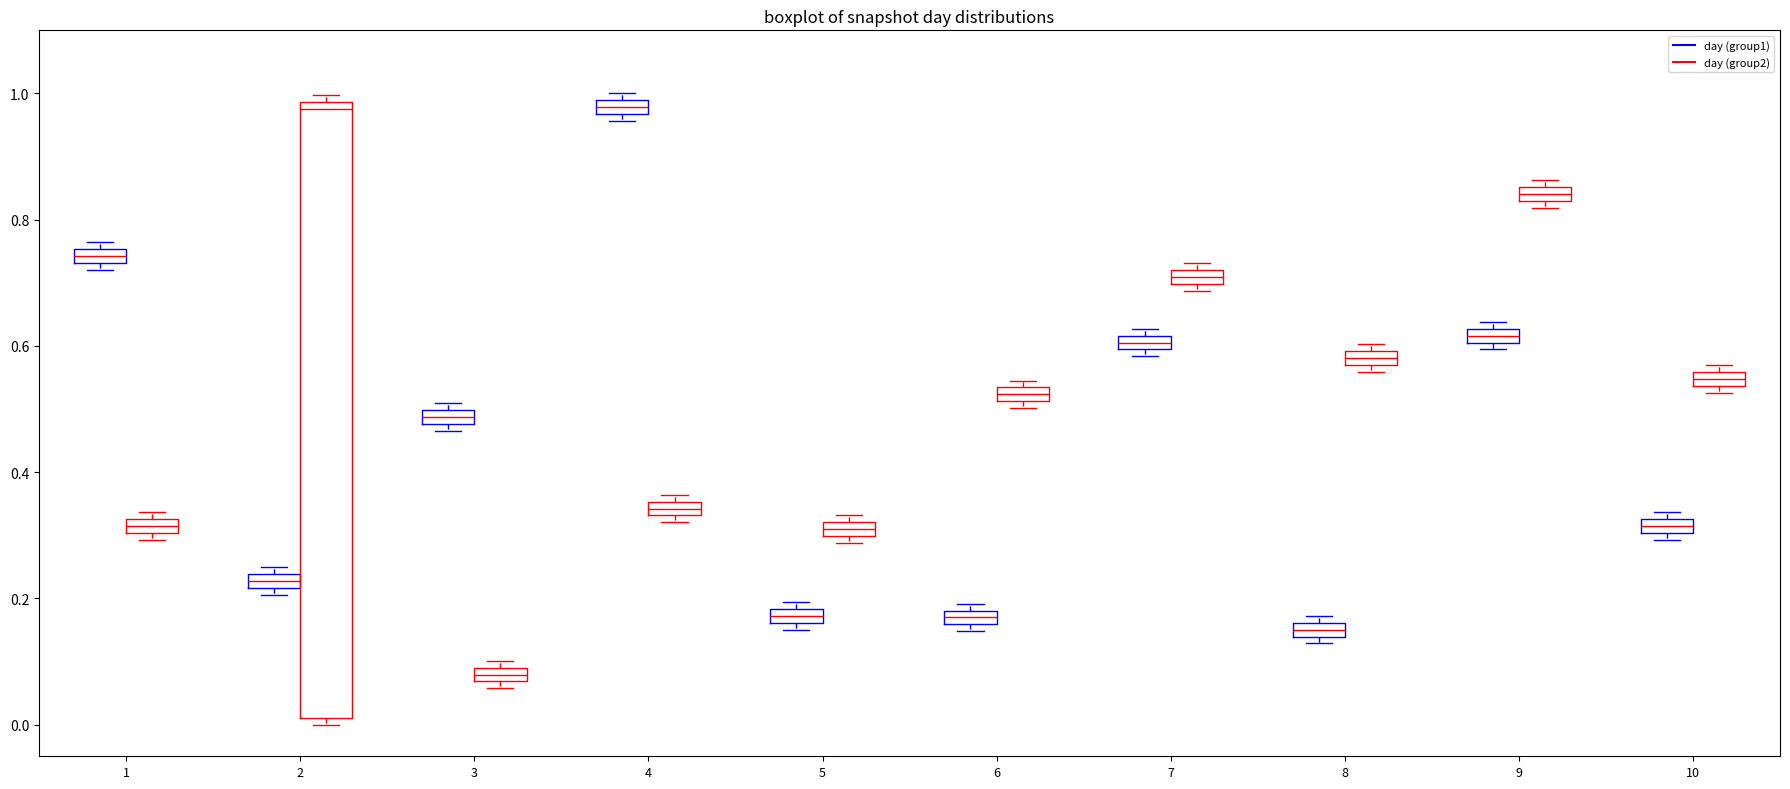

Comparing the boxes themselves (not the whiskers), which one is the tallest?

2 (day (group2))